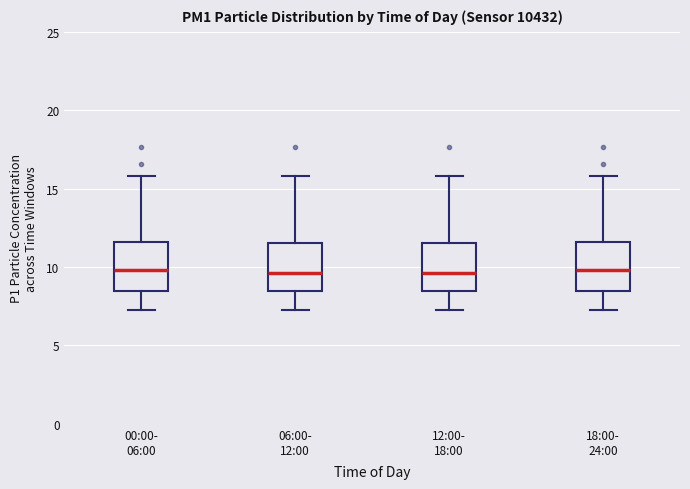

Reading left to right, transcribe this box plot: for each box, give where its median line is, the range the box spans, and where its two whiskers end, as read against the y-axis. The values are not printed on the chart, so give them approximately, as read against the axis.

00:00- 06:00: median 10.0, box 8.5 to 11.5, whiskers 7.5 to 16.0
06:00- 12:00: median 9.5, box 8.5 to 11.5, whiskers 7.5 to 16.0
12:00- 18:00: median 9.5, box 8.5 to 11.5, whiskers 7.5 to 16.0
18:00- 24:00: median 10.0, box 8.5 to 11.5, whiskers 7.5 to 16.0